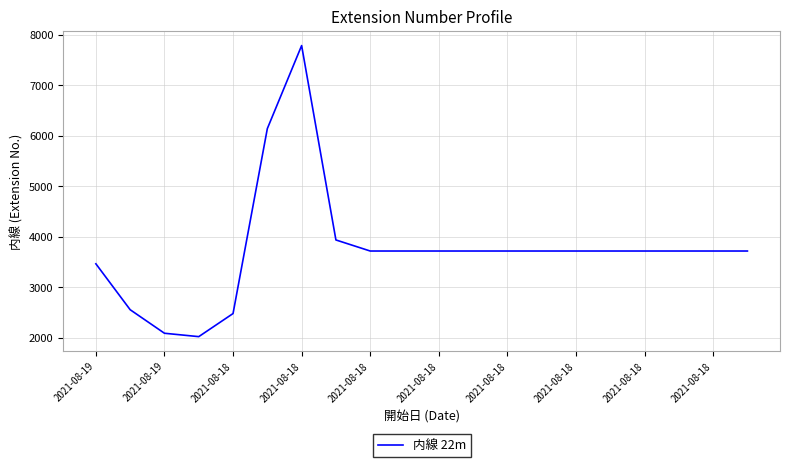

What is the greatest value displayed?

7787